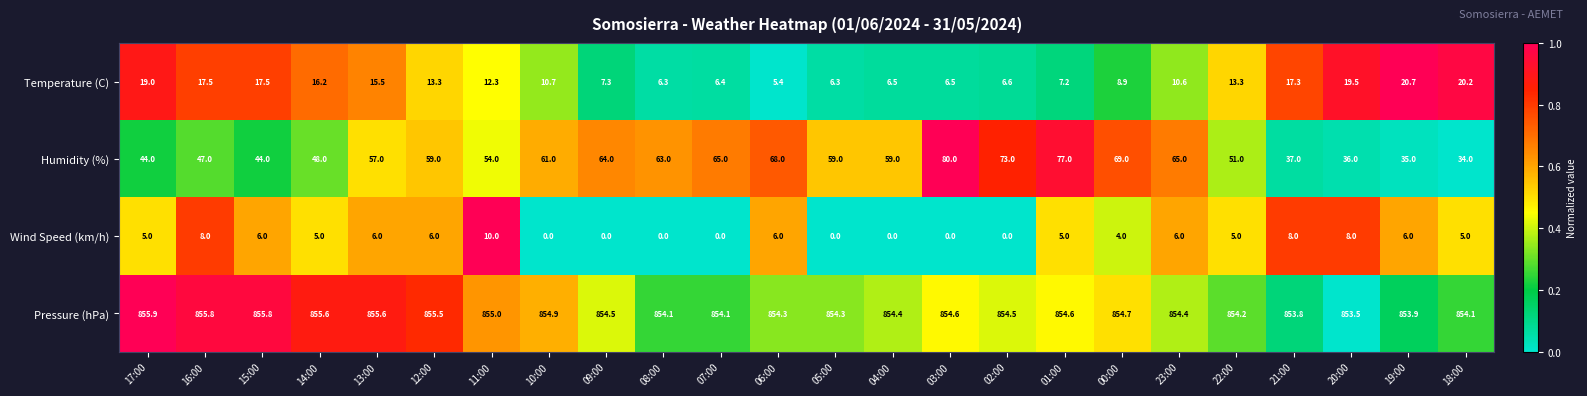

True or false: Temperature (C) has a value of 4.8 at 16:00.

False